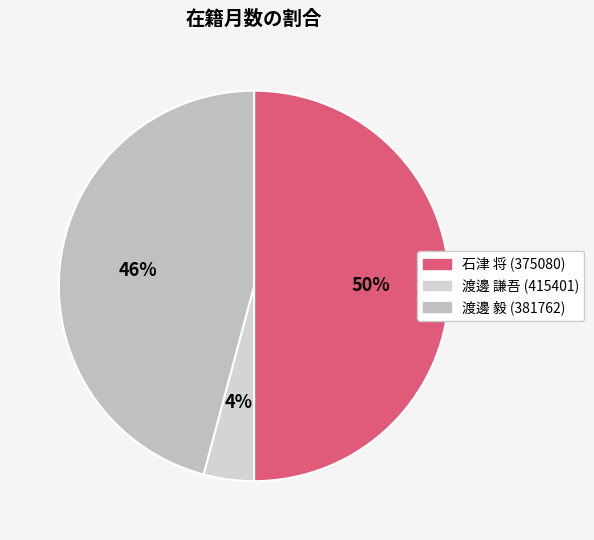

Approximately how many times larger is the value at 渡邊 謙吾 (415401) compared to 石津 将 (375080)?

0.1